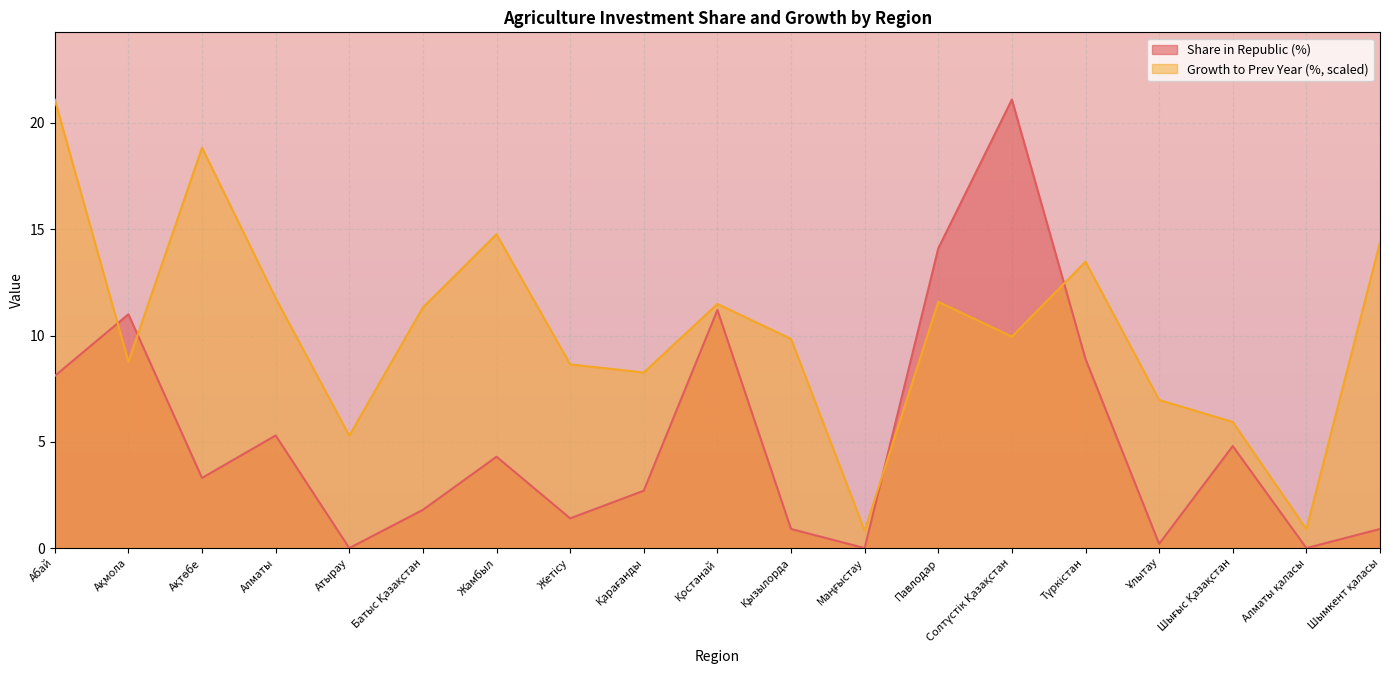

Where does the Share in Republic (%) series first go above 3?

Абай